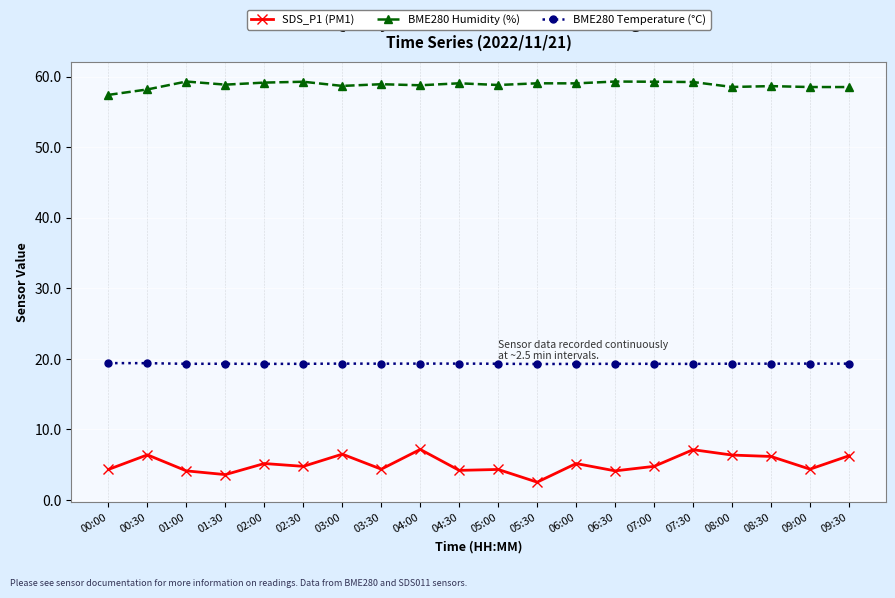

What is the difference between the maximum and minimum values in the BME280 Temperature (°C) series?

0.1